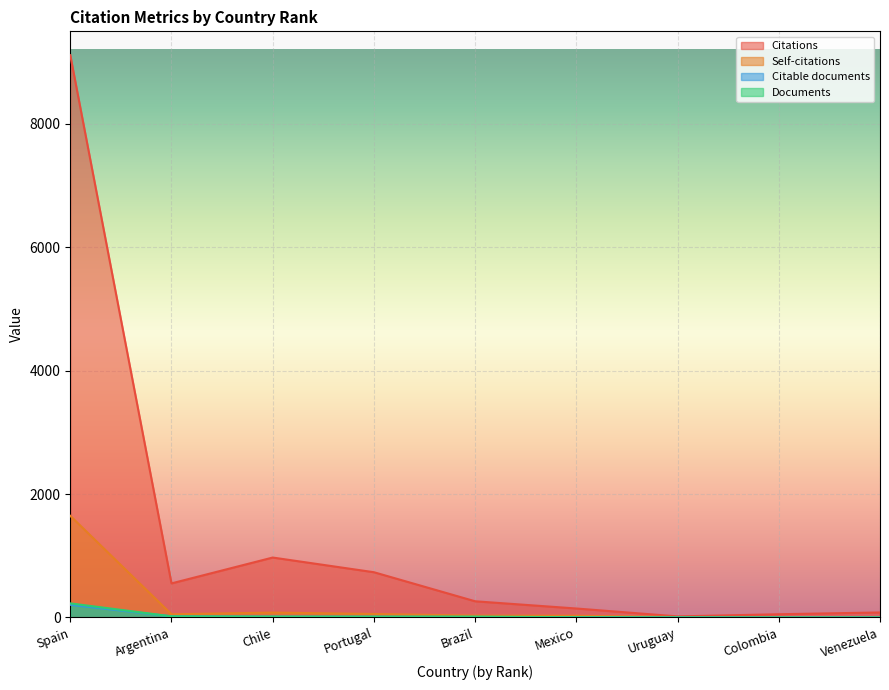

What is the sum of the Self-citations values at Brazil and Argentina?

81